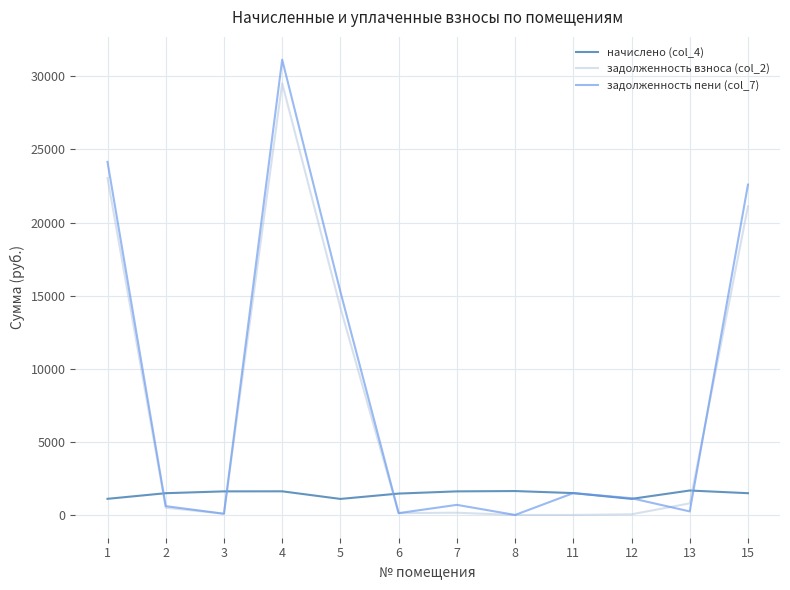

The value of задолженность взноса (col_2) at 4 is 29522.7. True or false?

True